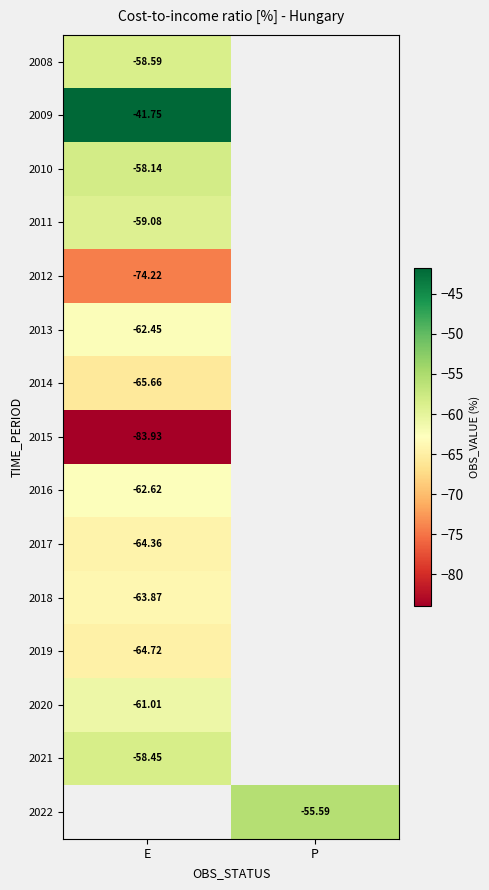

Which label corresponds to the largest value in the chart?

E